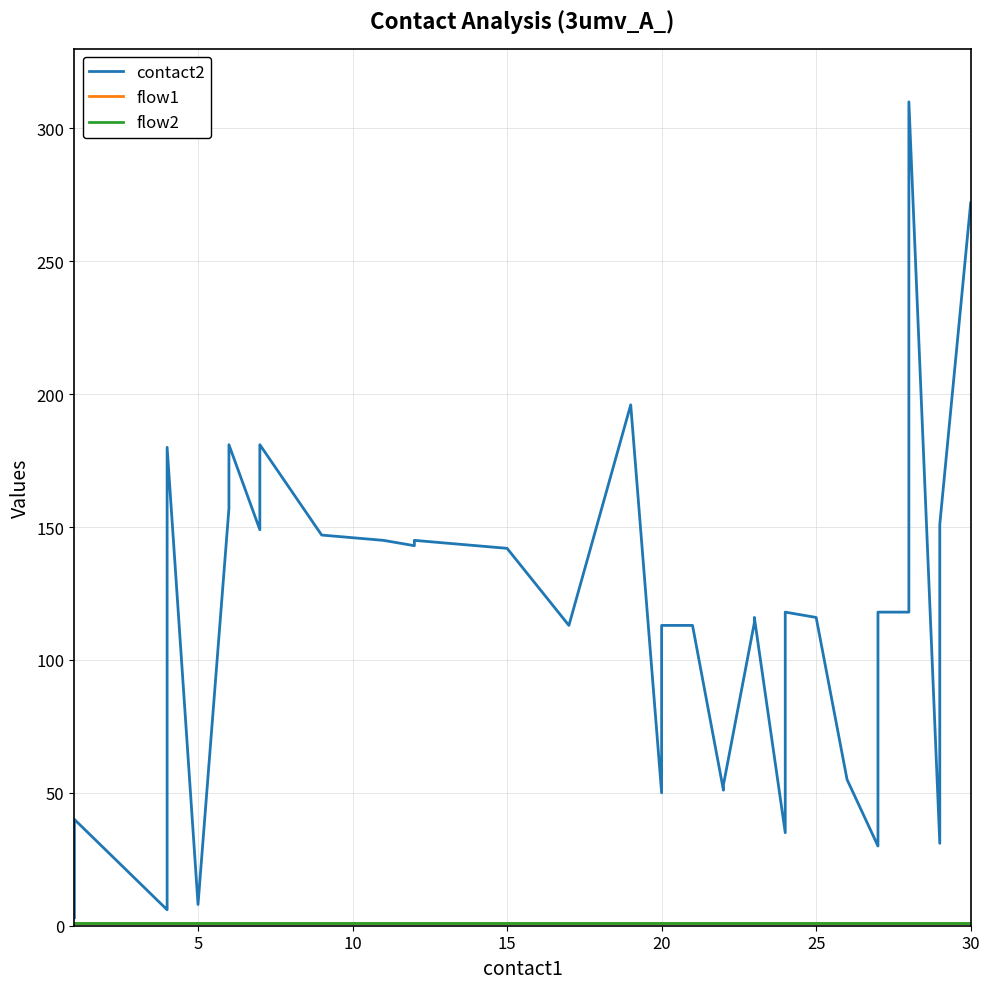

True or false: flow1 has more than 2 points higher than both neighbors.

False